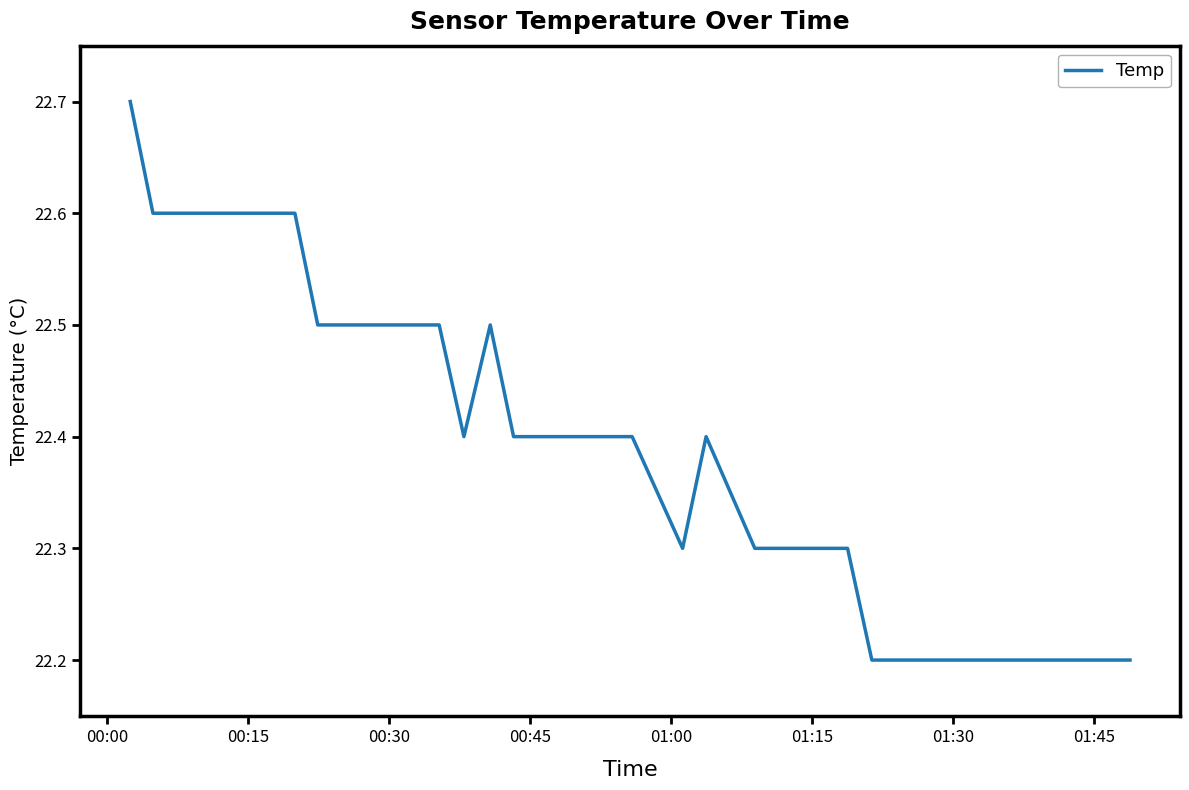

What is the difference between the maximum and minimum values?

0.5